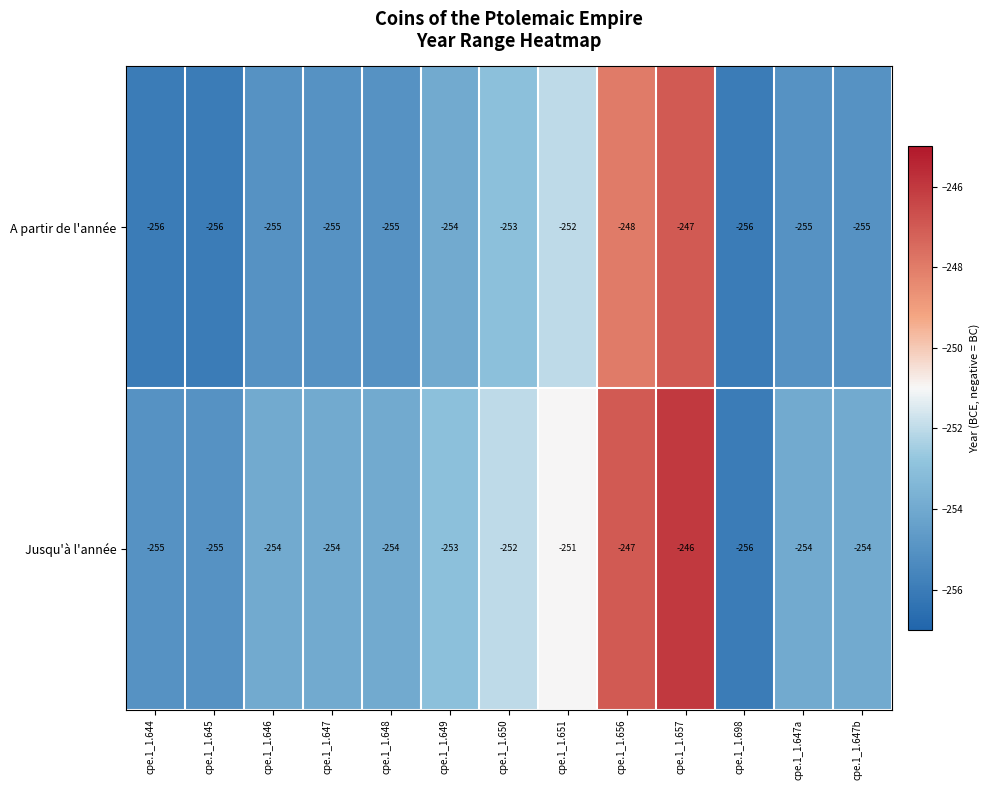

Reading left to right, list all the values displayed in this chart.

A partir de l'année: cpe.1_1.644=-256	cpe.1_1.645=-256	cpe.1_1.646=-255	cpe.1_1.647=-255	cpe.1_1.648=-255	cpe.1_1.649=-254	cpe.1_1.650=-253	cpe.1_1.651=-252	cpe.1_1.656=-248	cpe.1_1.657=-247	cpe.1_1.698=-256	cpe.1_1.647a=-255	cpe.1_1.647b=-255
Jusqu'à l'année: cpe.1_1.644=-255	cpe.1_1.645=-255	cpe.1_1.646=-254	cpe.1_1.647=-254	cpe.1_1.648=-254	cpe.1_1.649=-253	cpe.1_1.650=-252	cpe.1_1.651=-251	cpe.1_1.656=-247	cpe.1_1.657=-246	cpe.1_1.698=-256	cpe.1_1.647a=-254	cpe.1_1.647b=-254